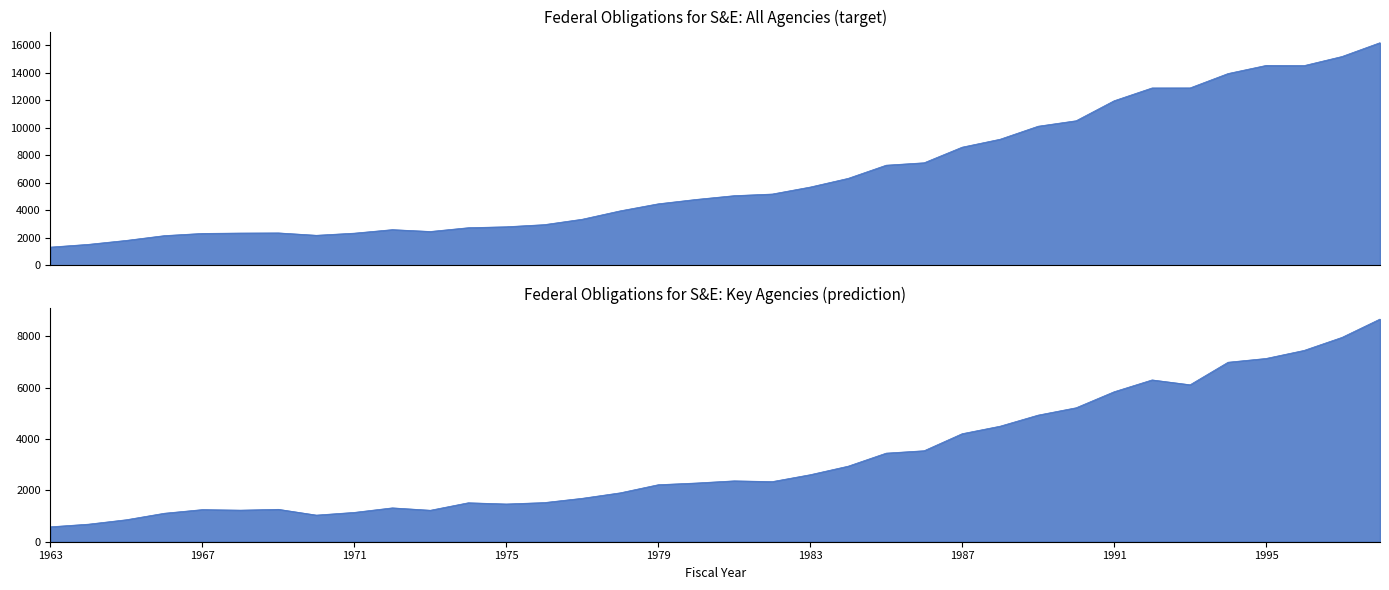

Which category has the highest value across all series?

1998